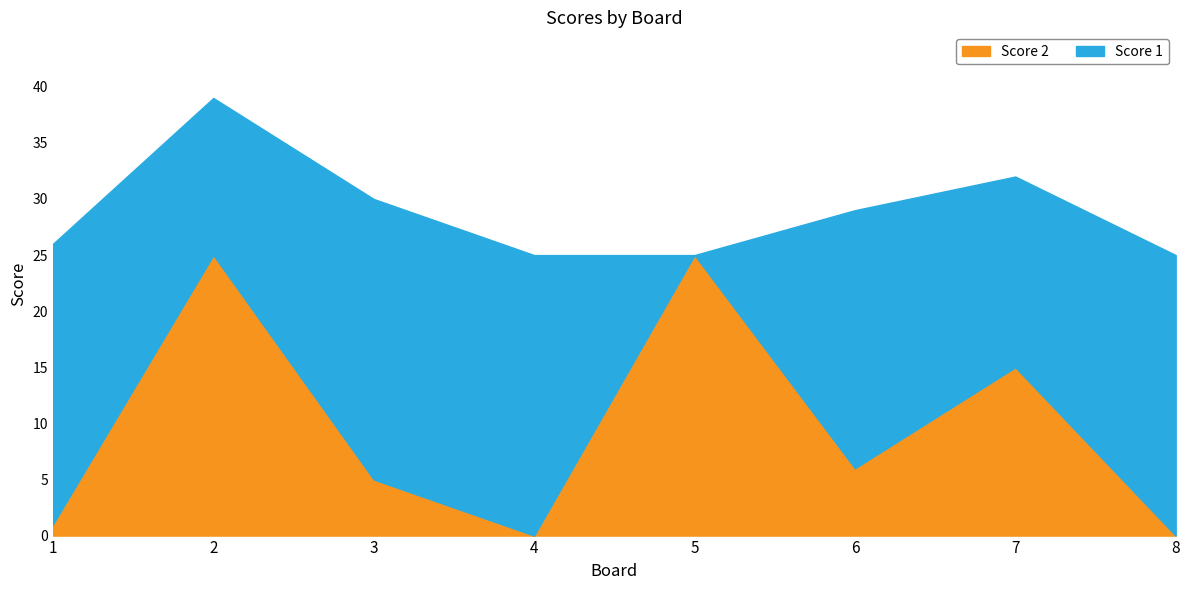

What is the difference between the second highest and second lowest values in the Score 2 series?

25